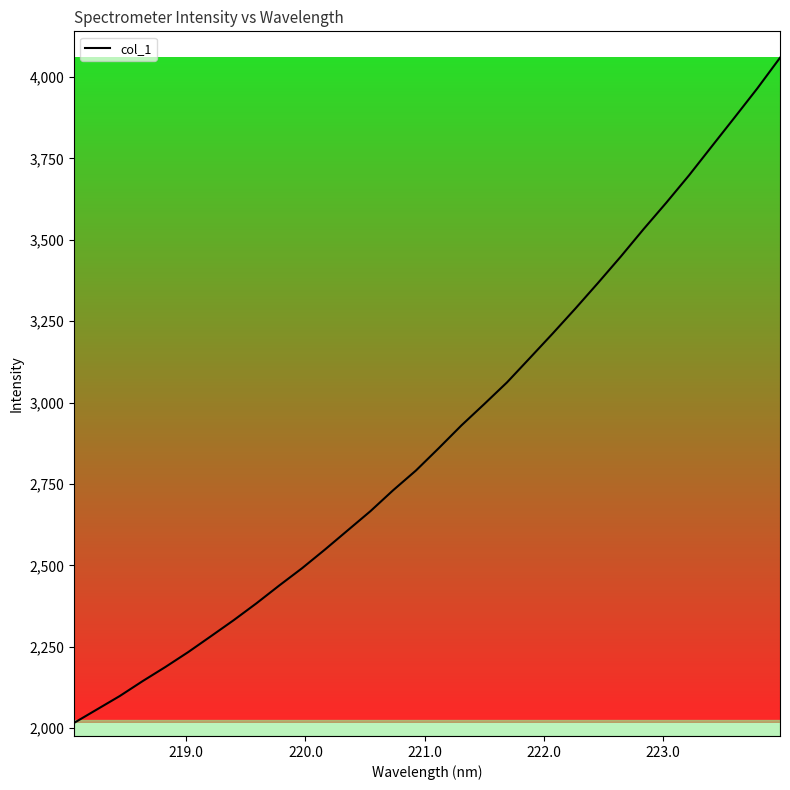

What is the minimum value shown in the chart?

2016.3